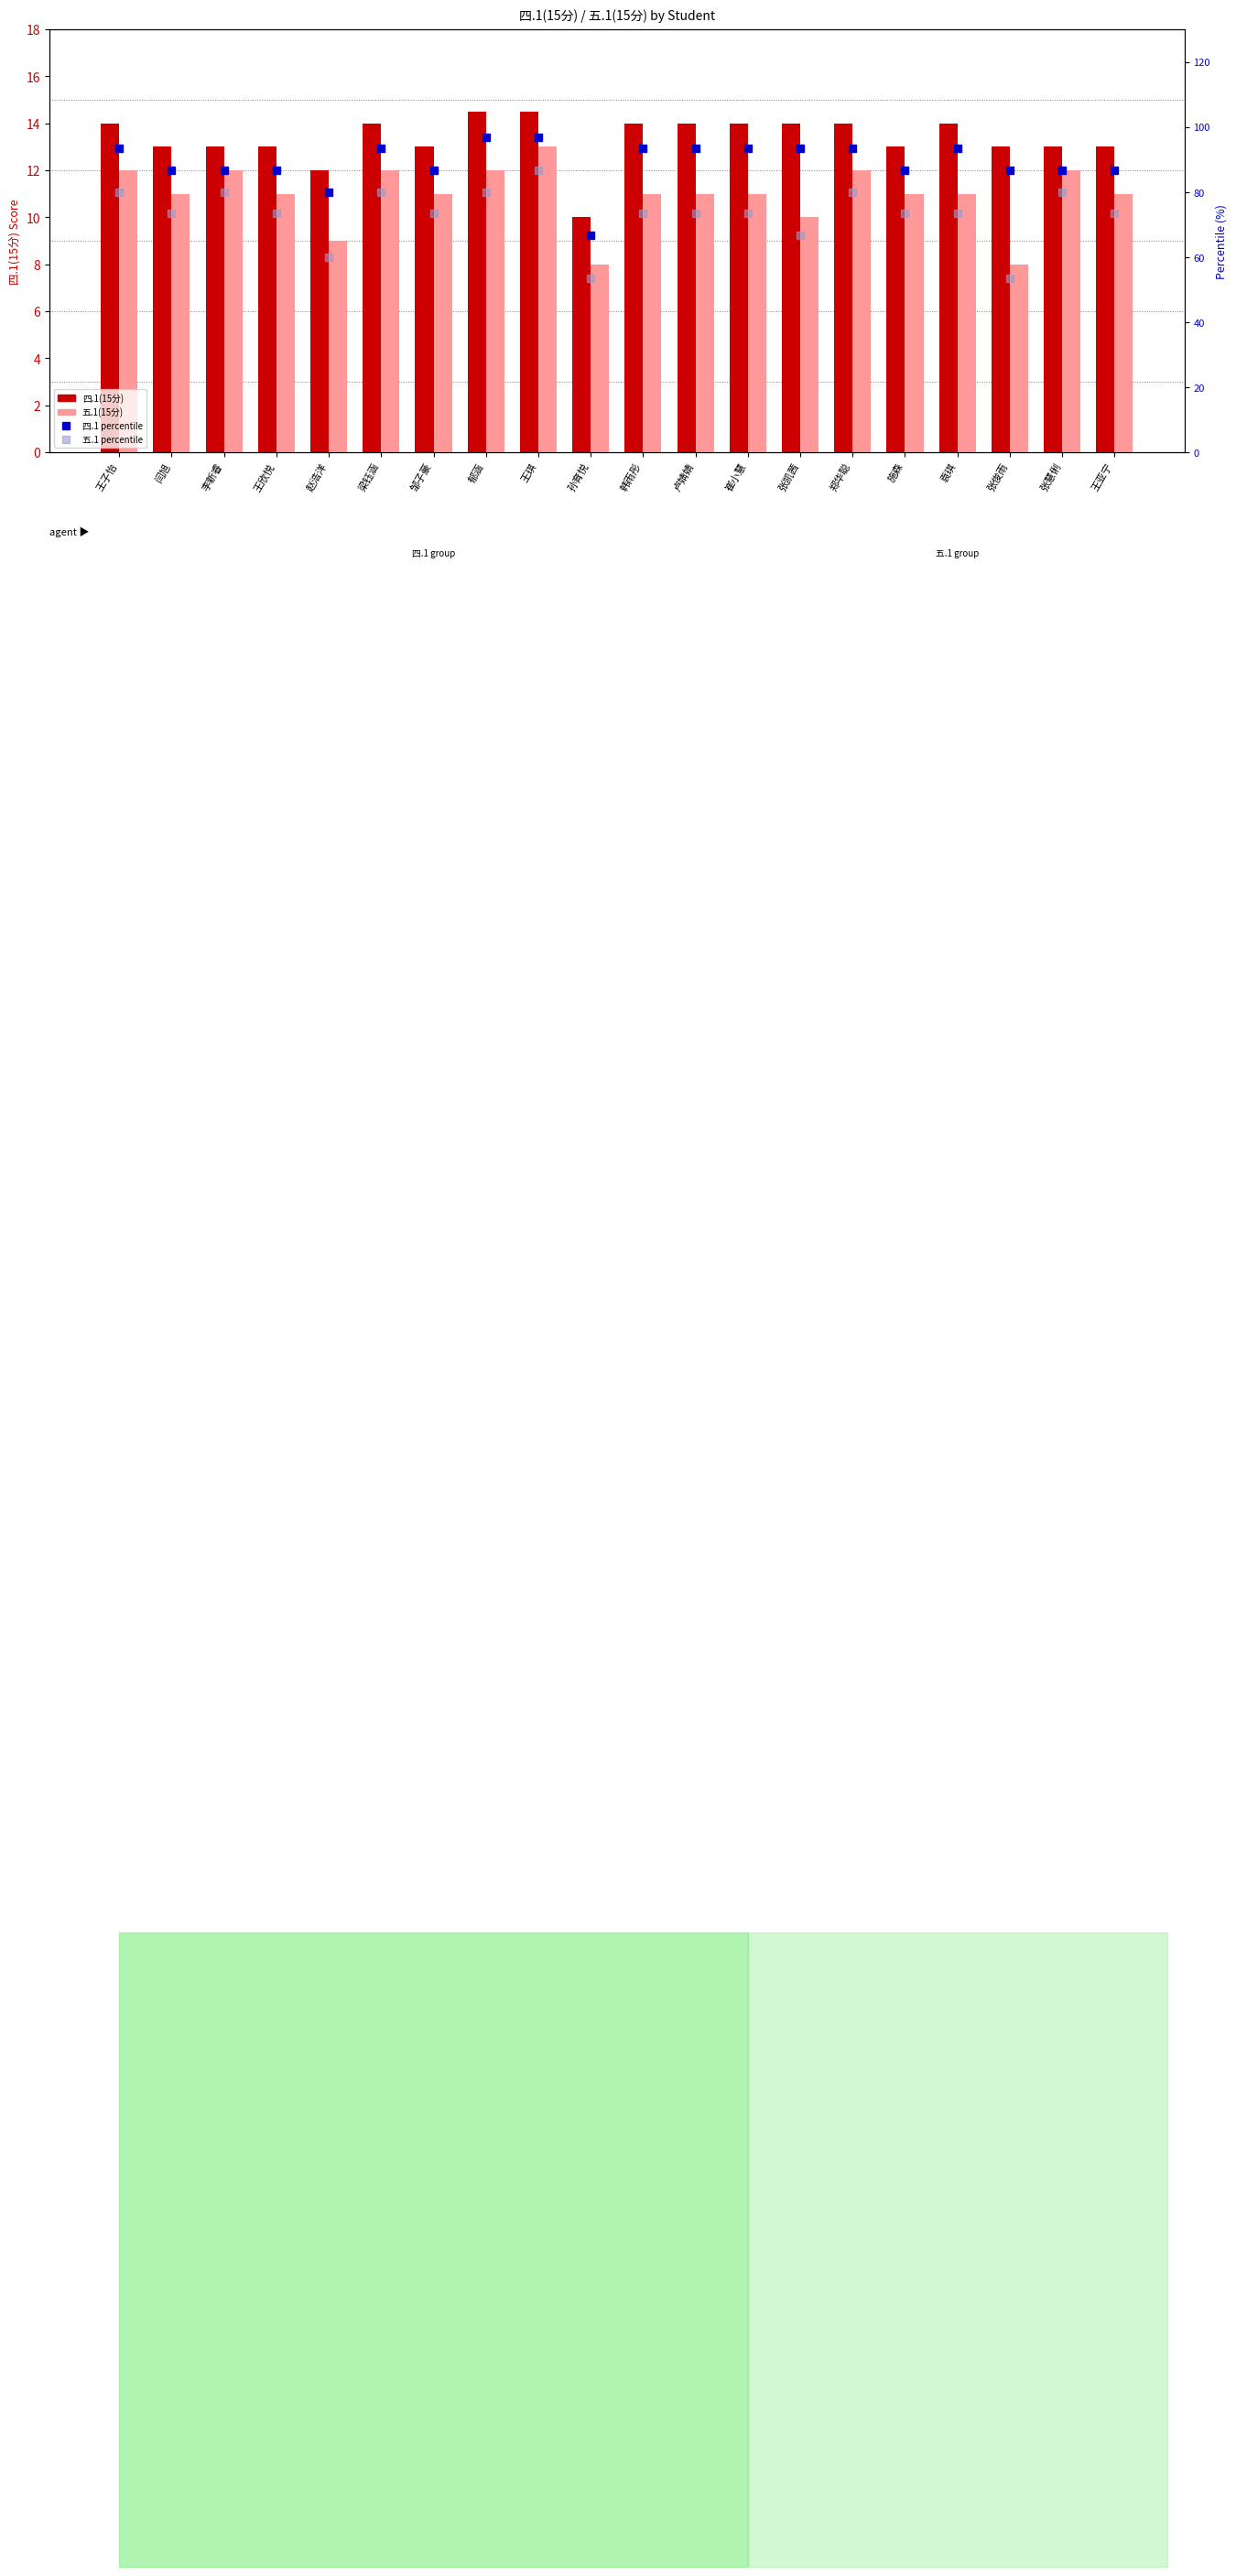

Which series has the largest range (max minus min)?

五.1 percentile